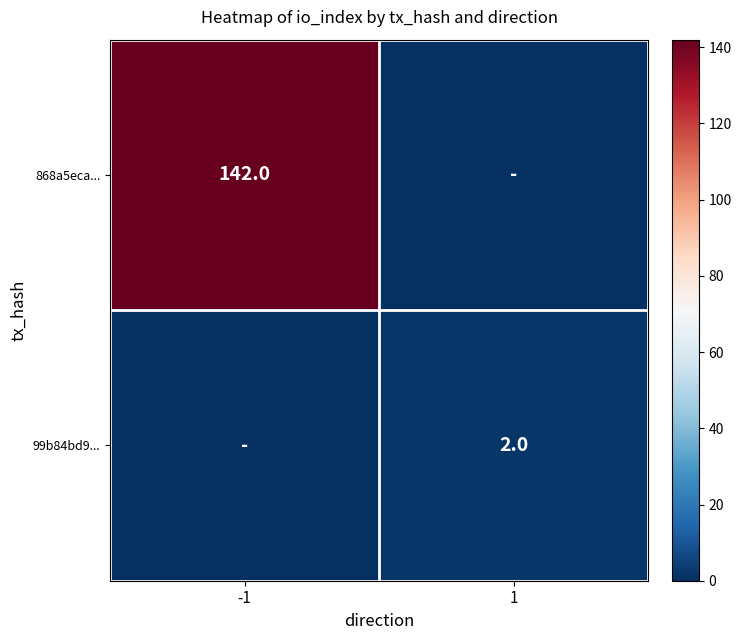

Is it true that 868a5eca... equals 142 at -1?

True